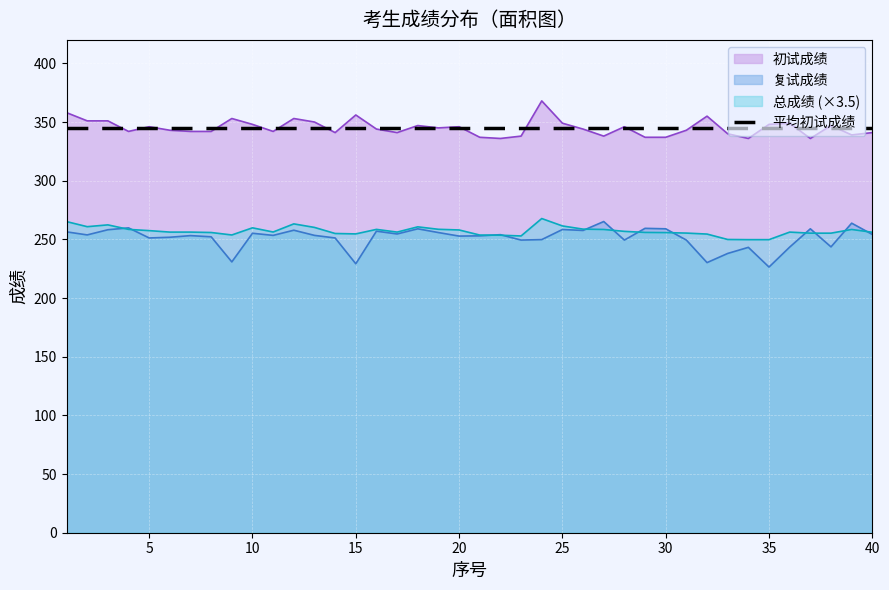

Is it true that 总成绩 equals 394.1 at 1?

False